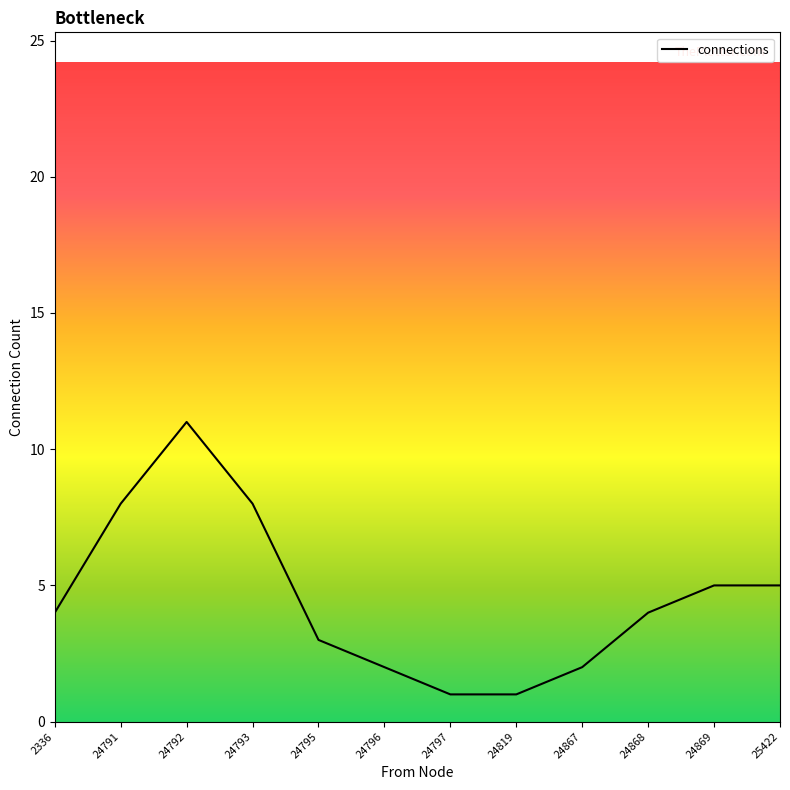

Rank the categories by value from lowest to highest.

24797, 24819, 24796, 24867, 24795, 2336, 24868, 24869, 25422, 24791, 24793, 24792